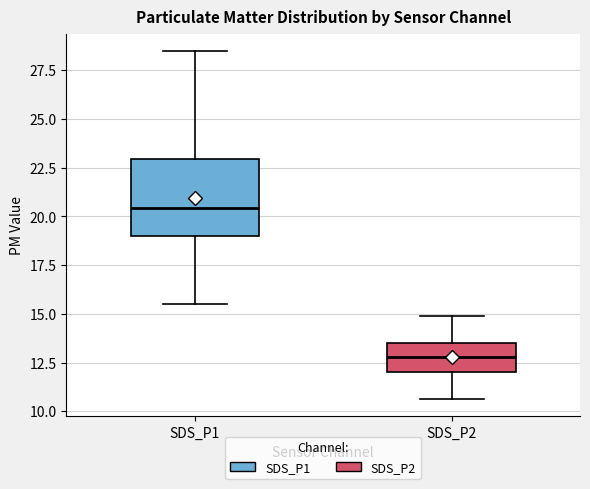

Which box is the tallest, from its lower edge to its upper edge?

SDS_P1